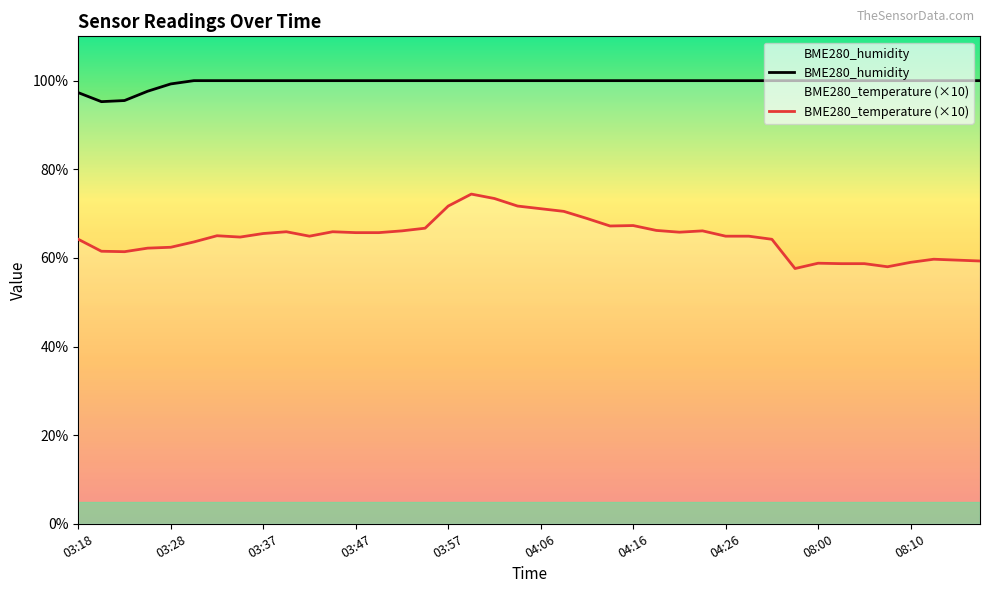

At how many categories does at least one series exceed 84?

40